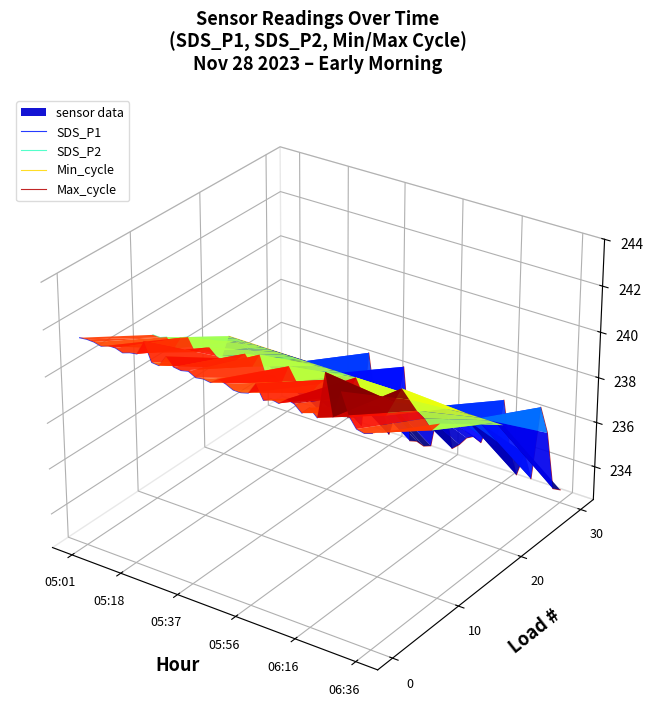

After their last crossing, which series has the higher values: SDS_P1 or Max_cycle?

SDS_P1